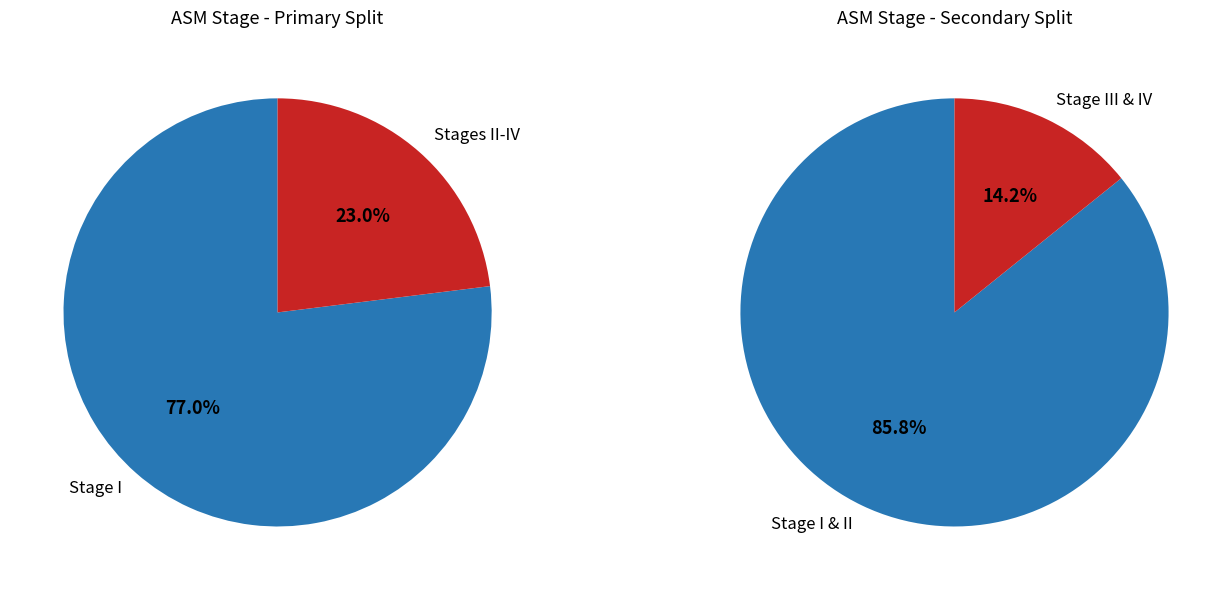

To the nearest percent, what portion does Stage IV represent?

6%